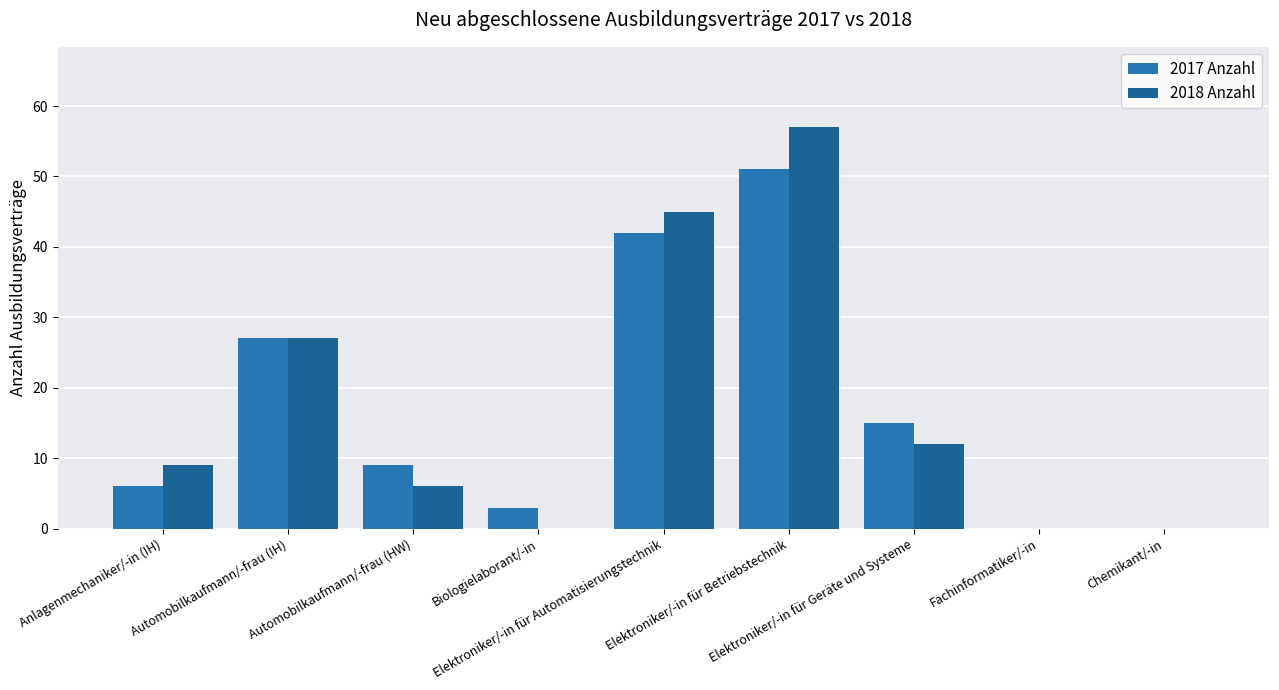

At how many categories does at least one series exceed 6?

6